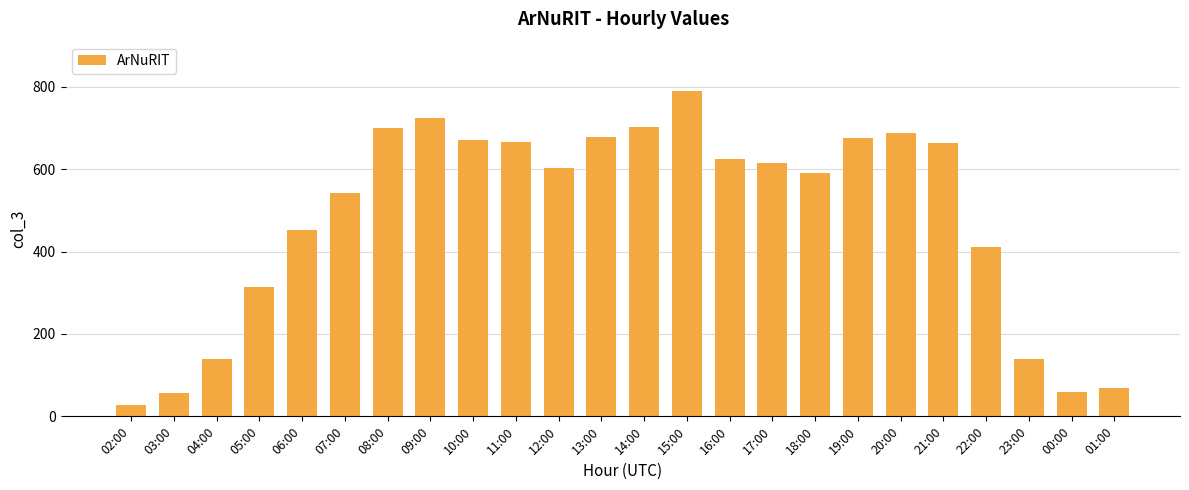

What position from the left is 17:00?

16